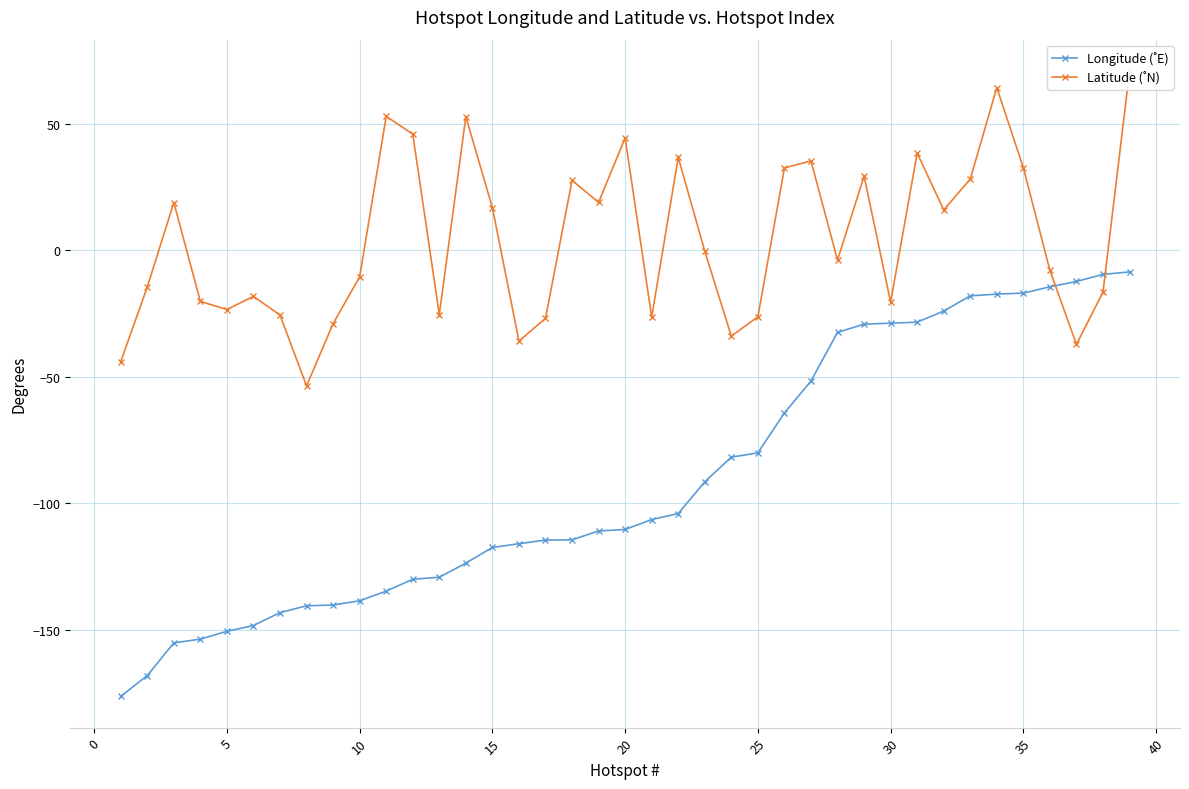

Where does the Longitude (˚E) series first go above -110?

20